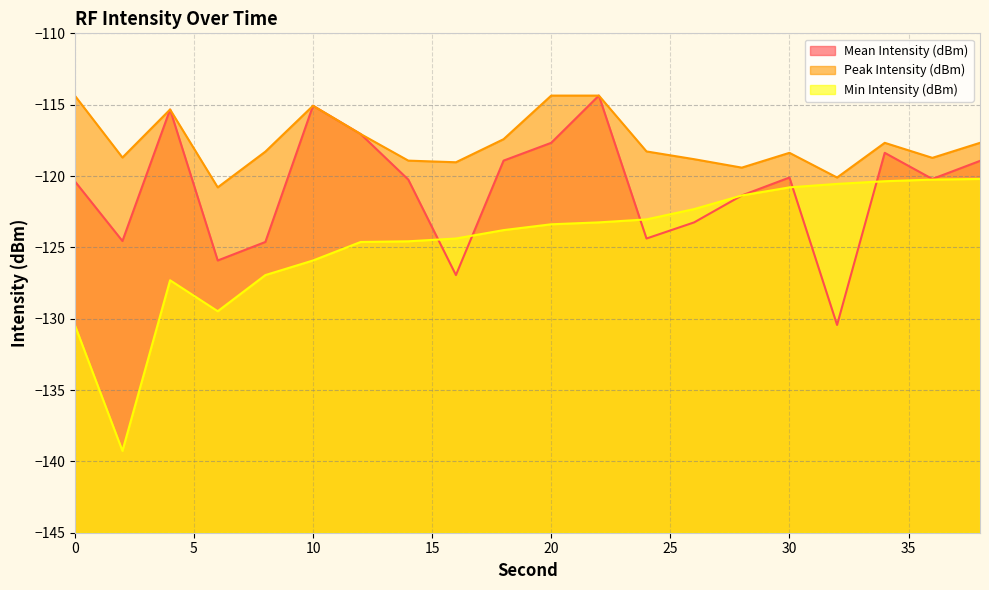

What are all the series names shown in the legend?

Mean Intensity (dBm), Peak Intensity (dBm), Min Intensity (dBm)